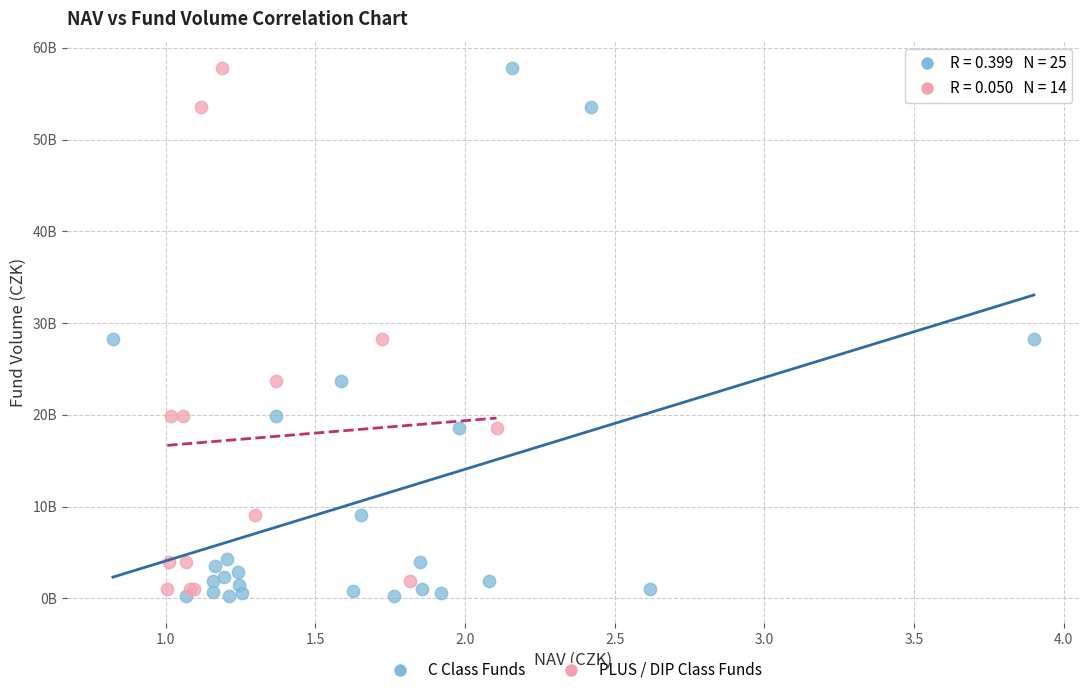

What are all the series names shown in the legend?

C Class Funds, PLUS / DIP Class Funds